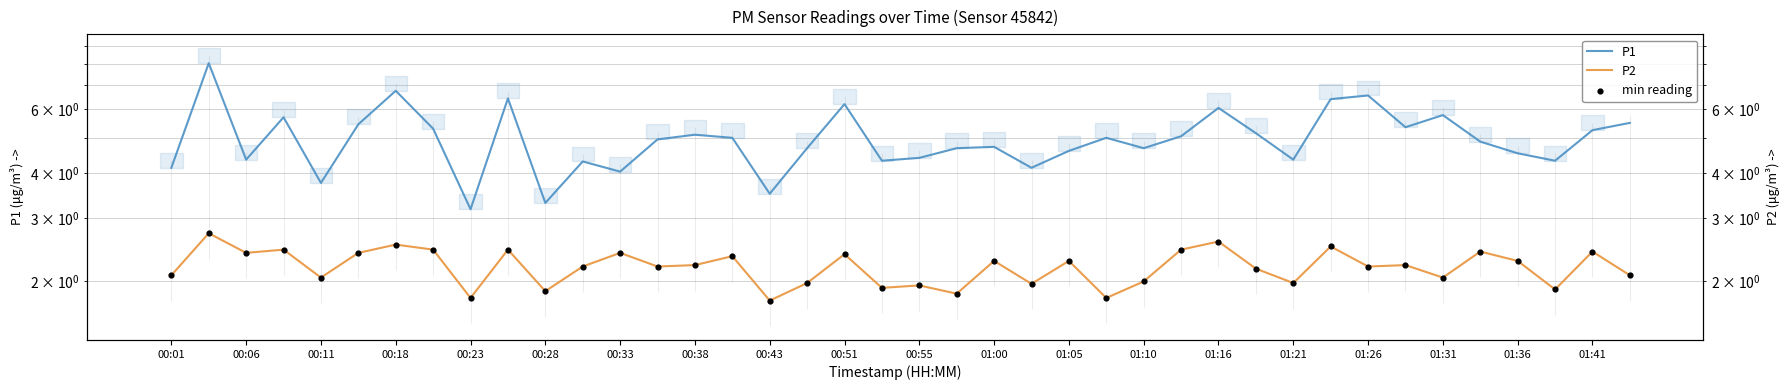

Which series has the largest total across all categories?

P1